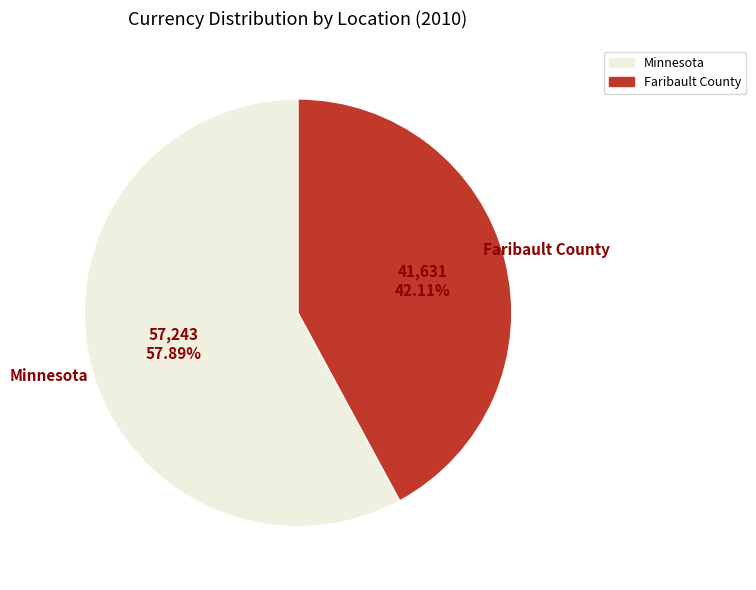

What is the ratio of the value at Minnesota to the value at Faribault County?

1.4